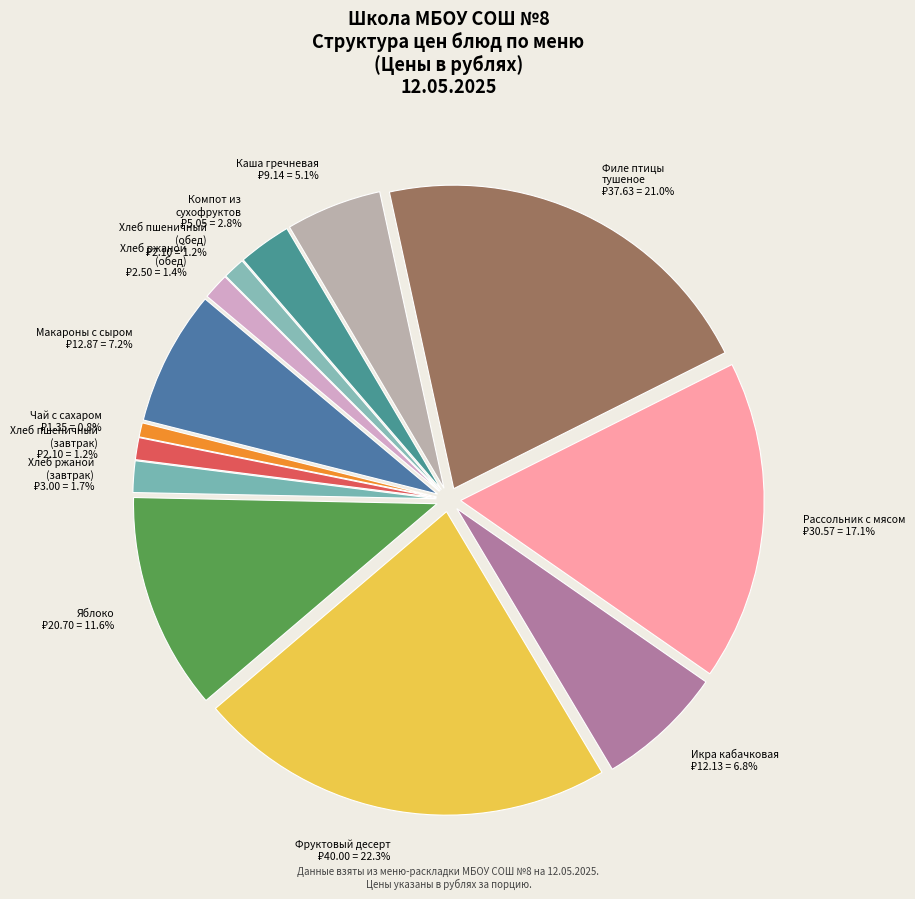

What is the largest slice in the pie chart?

Фруктовый десерт